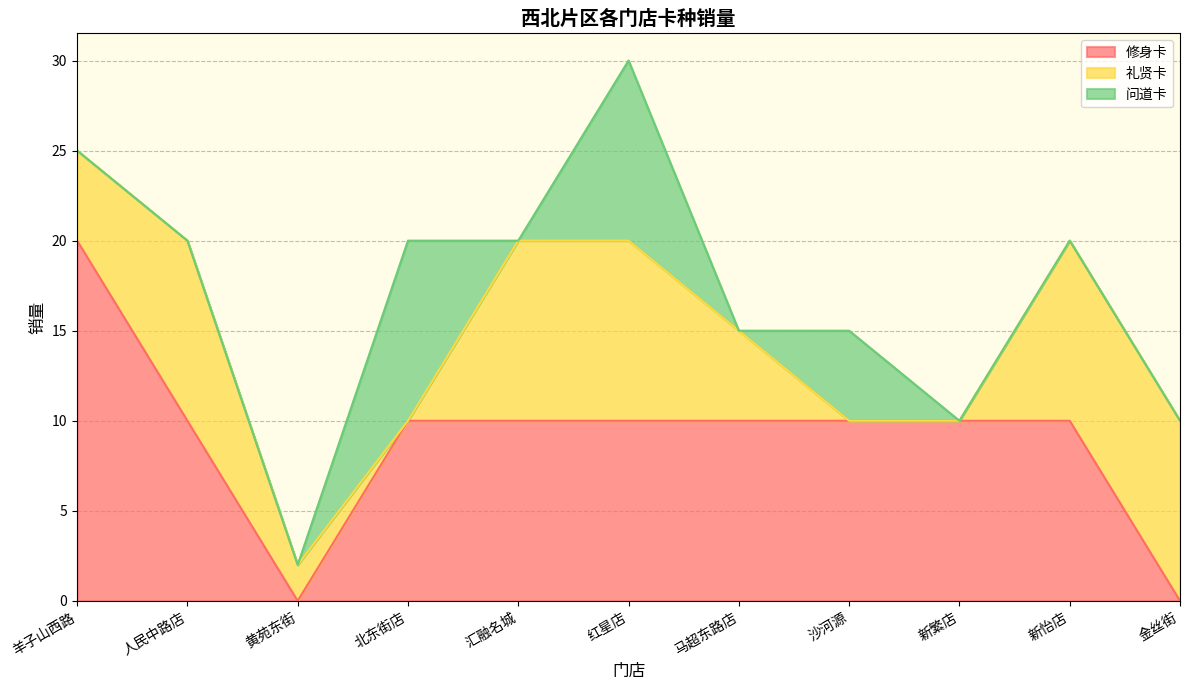

What is the value of the 修身卡 point at the 2nd from the left?

10